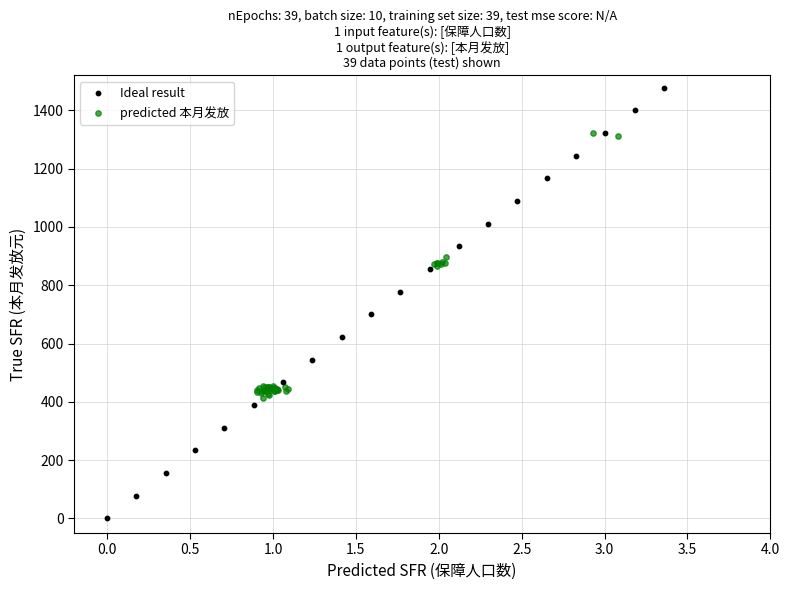

Which series contains the highest Y value?

Ideal result